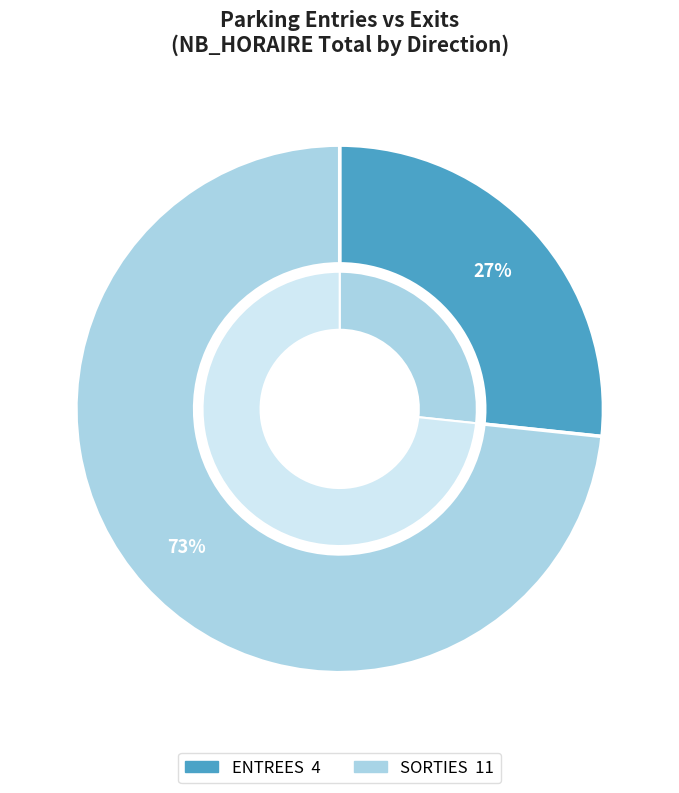

Is the sum of ENTREES and SORTIES greater than half?

Yes